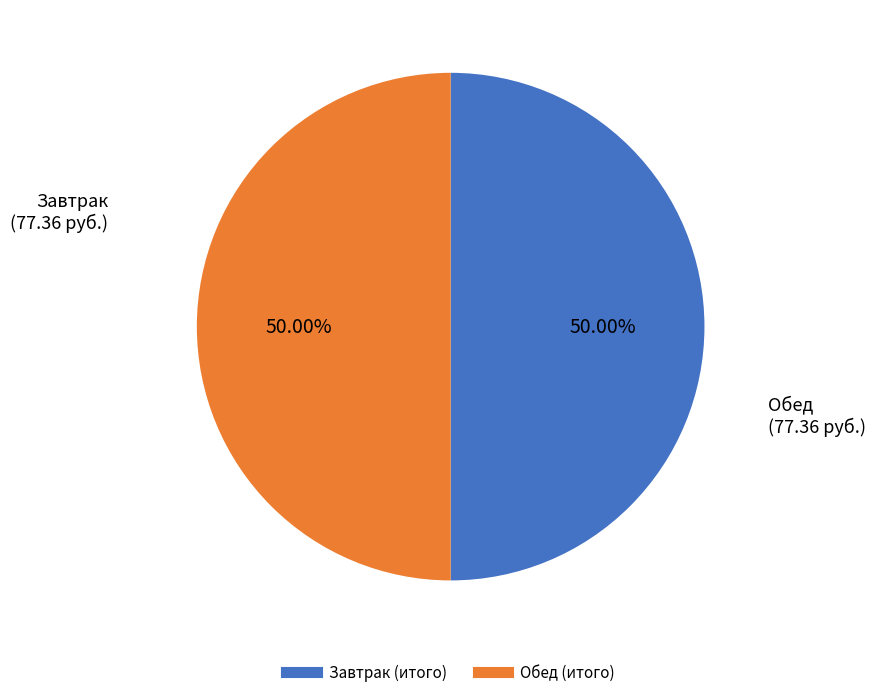

Is the sum of Завтрак (итого) and Обед (итого) greater than half?

Yes